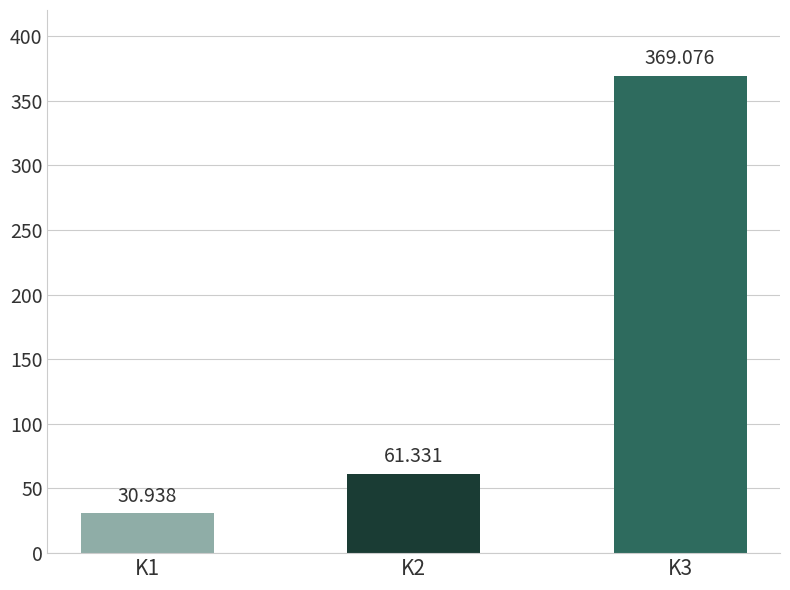

Rank the categories by value from lowest to highest.

K1, K2, K3